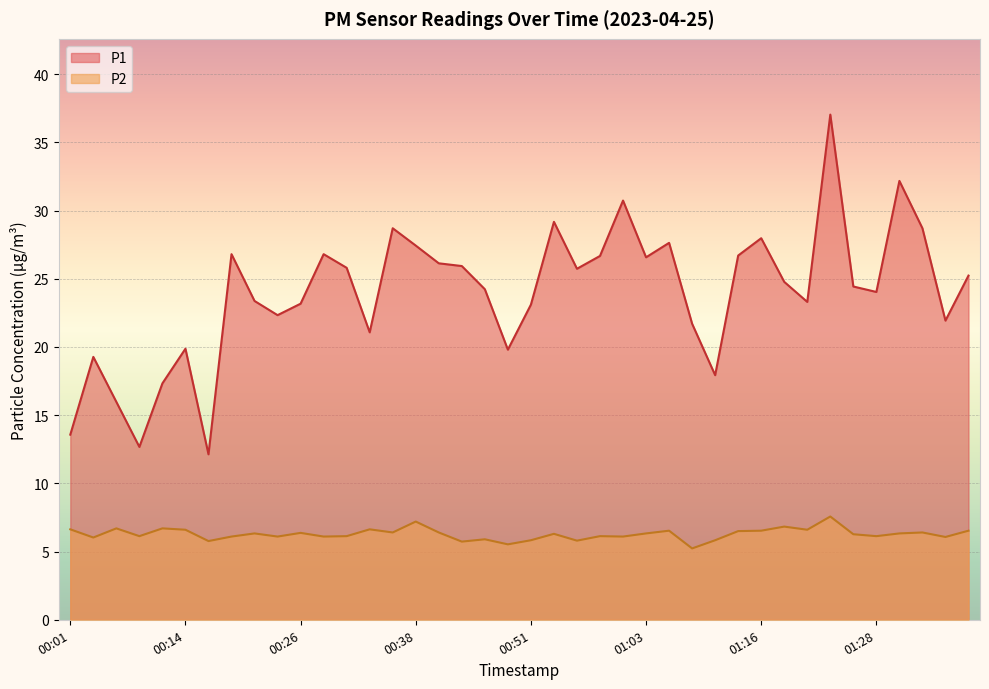

How many data points does each series have?

40